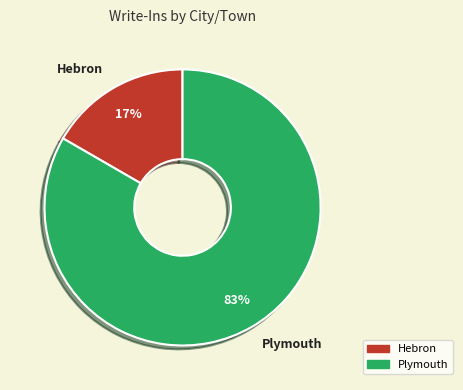

Which has a higher value, Plymouth or Hebron?

Plymouth